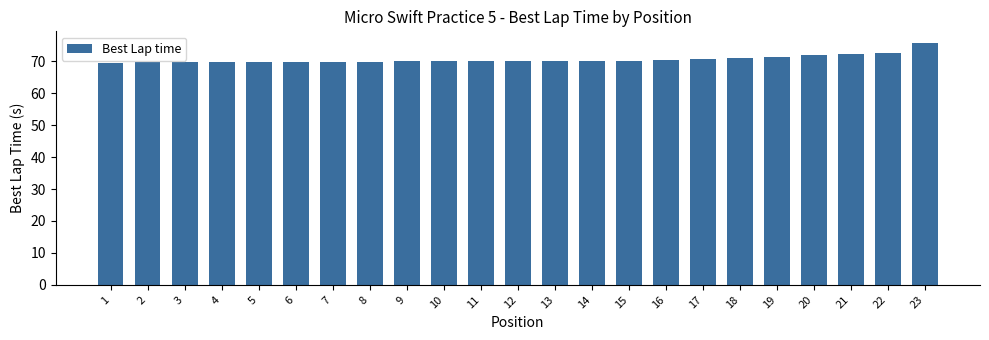

Is it true that the value at 7 is 69.9?

True